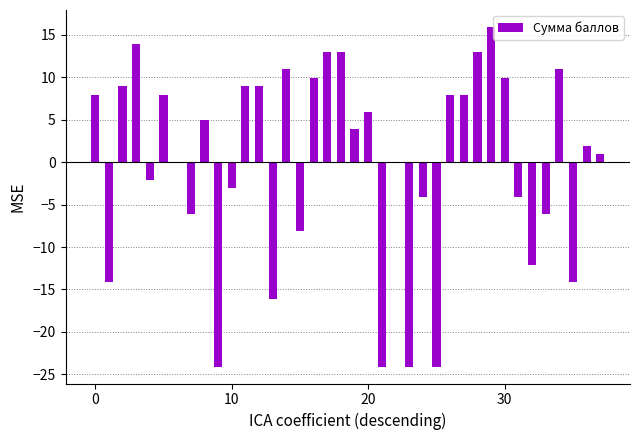

What is the maximum value shown in the chart?

15.9